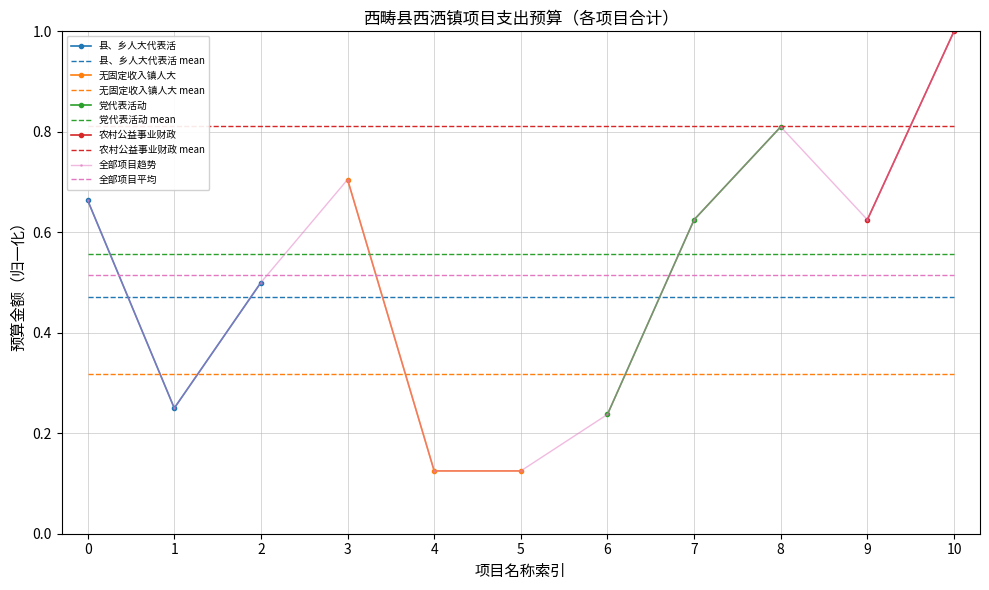

What is the value of the 1st point from the left?

0.7